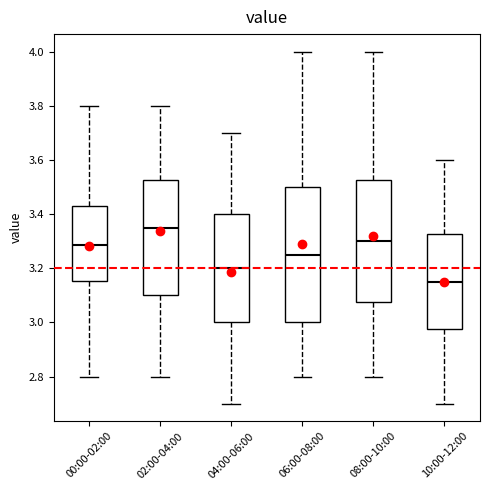

Where does the median line of the box for 02:00-04:00 sit on the y-axis? The values are not printed on the chart, so give them approximately, as read against the axis.

3.36